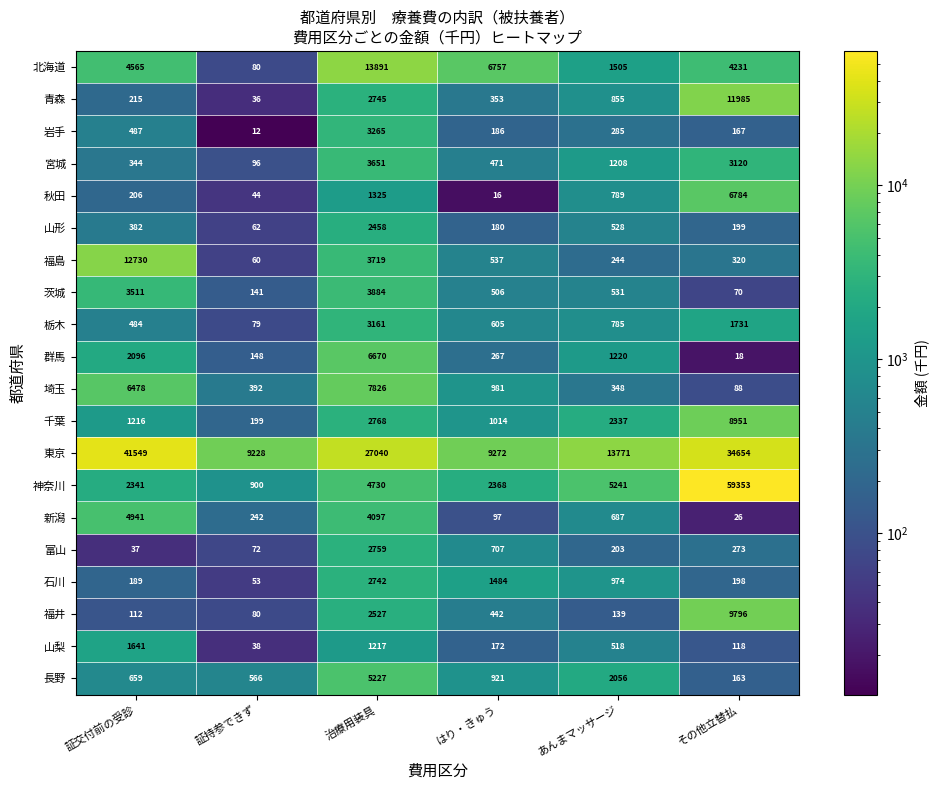

How many distinct data groups are displayed?

20